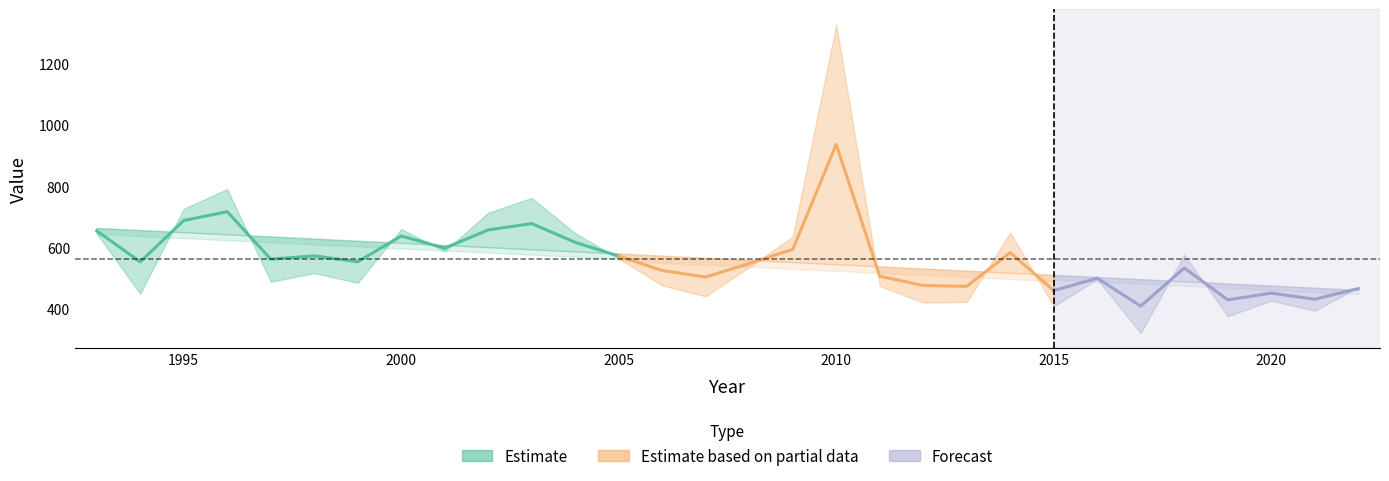

At which label is Pred closest to 563?

2008